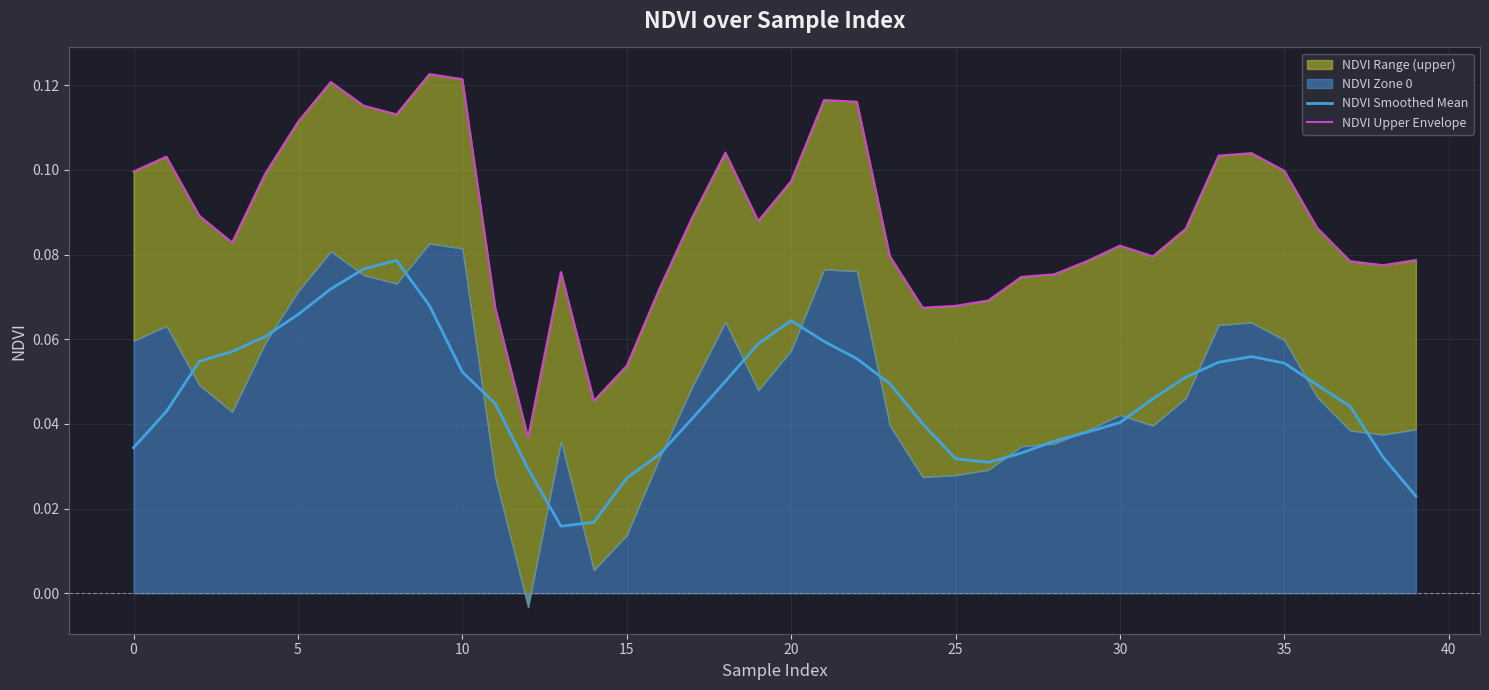

True or false: NDVI Upper Envelope and NDVI Smoothed Mean cross at least once.

False